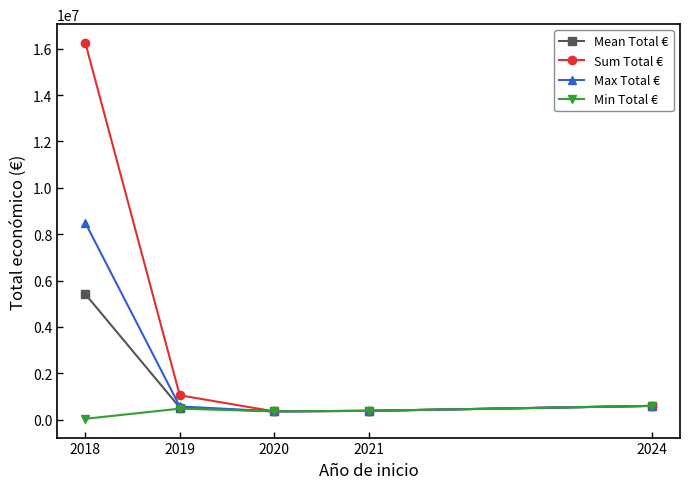

Rank the series at 2018 from highest to lowest value.

Sum Total €, Max Total €, Mean Total €, Min Total €